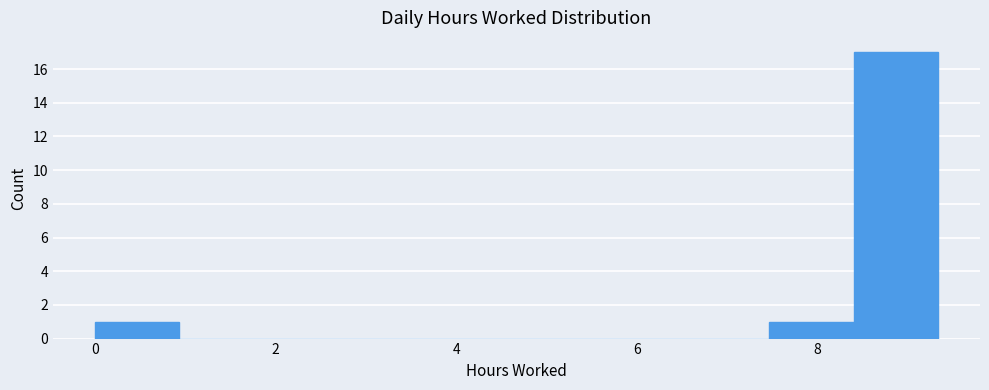

Over which range of the x-axis is the bar tallest?

8.4 to 9.4